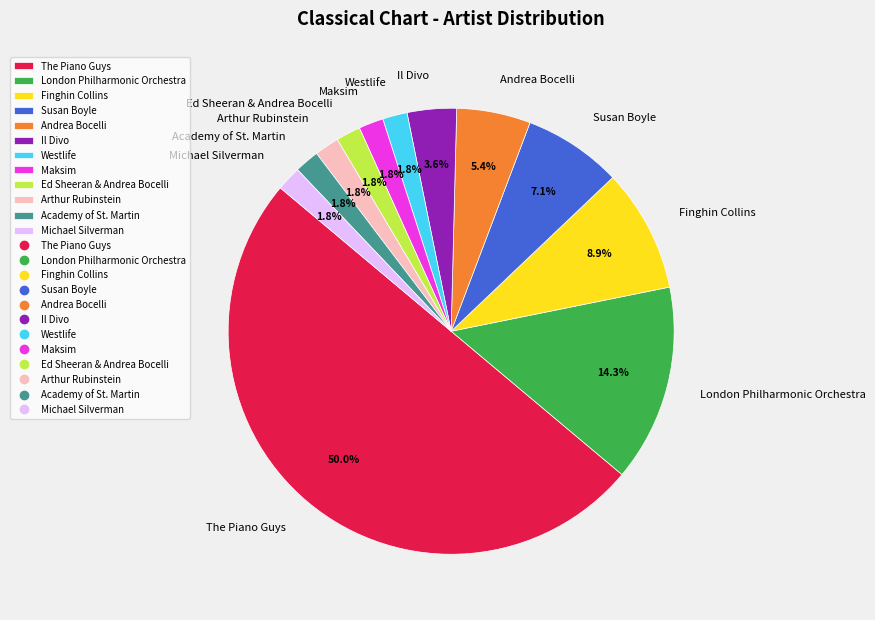

To the nearest percent, what is the difference between the largest and smallest slice percentages?

48%